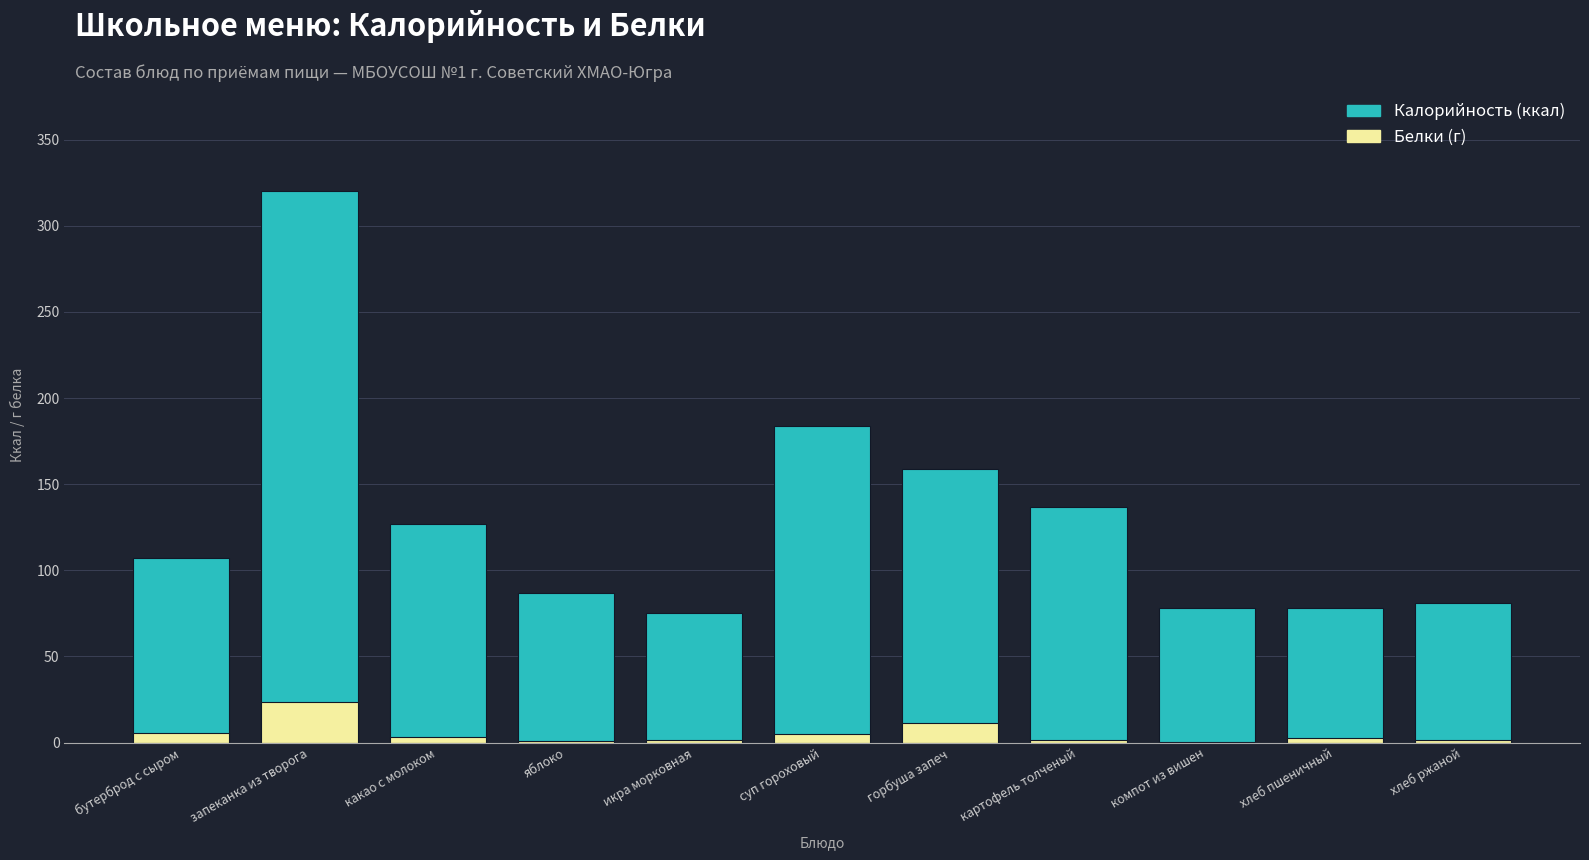

True or false: Белки has a value of 3.4 at какао с молоком.

True